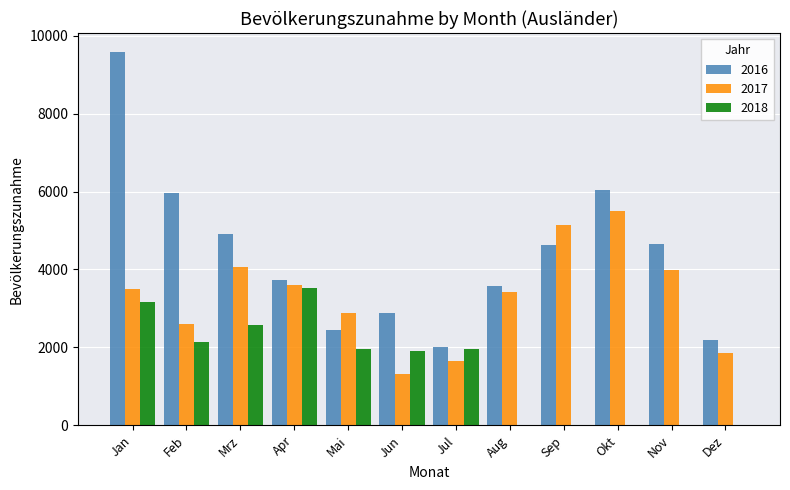

What is the total value across all series at Apr?

10853